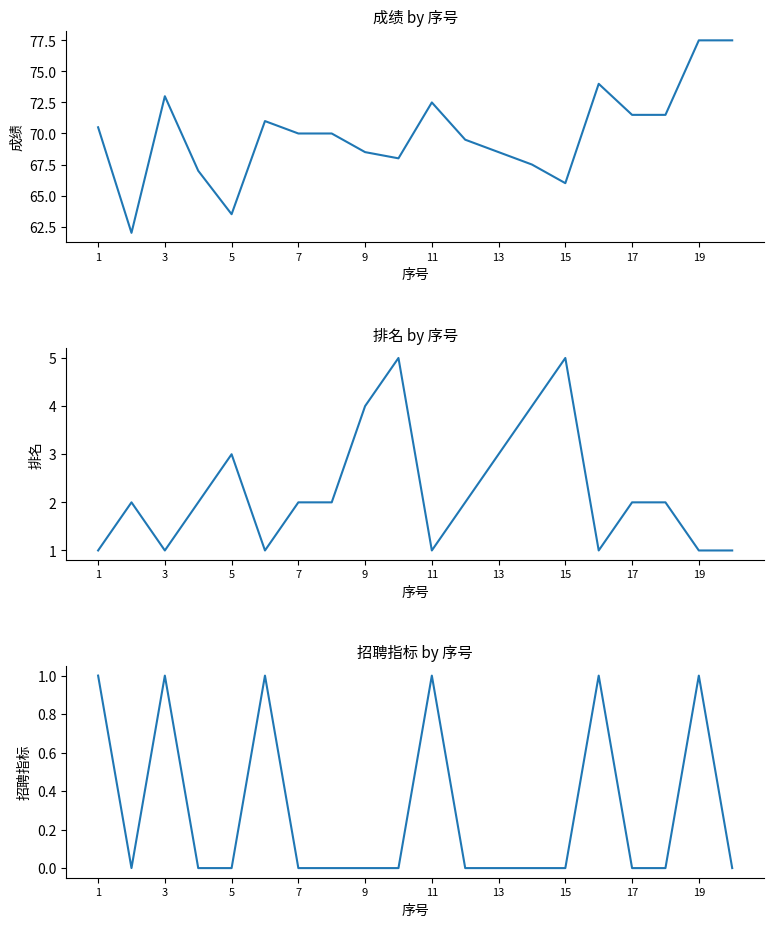

What is the average value of the 排名 series?

2.2